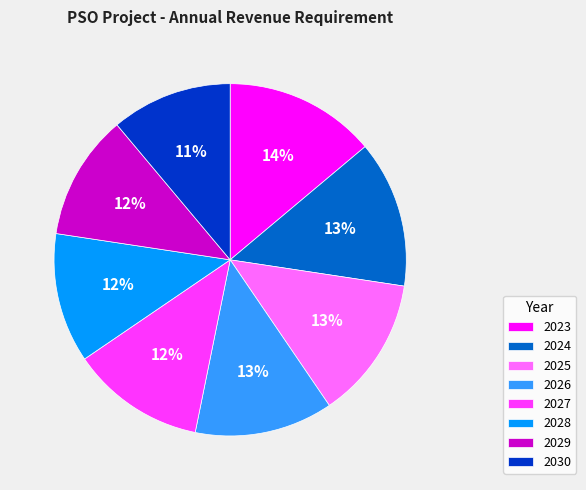

Is the sum of 2024 and 2030 greater than half?

No